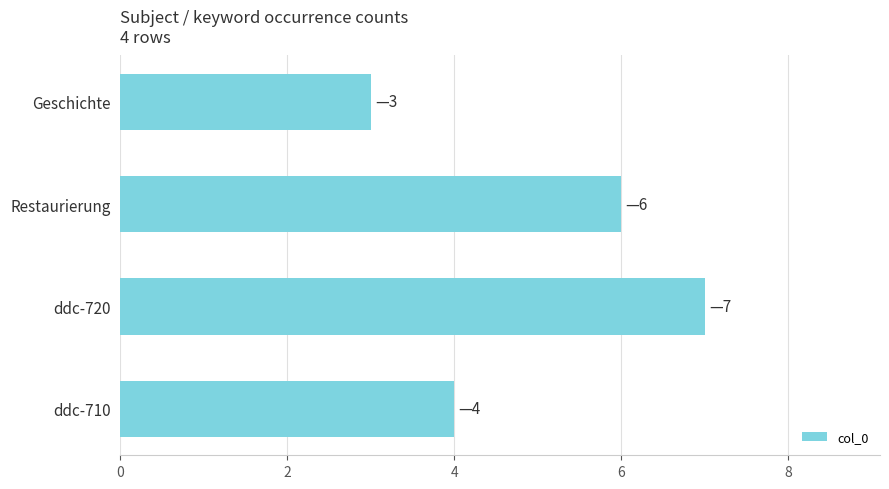

What is the average value?

5